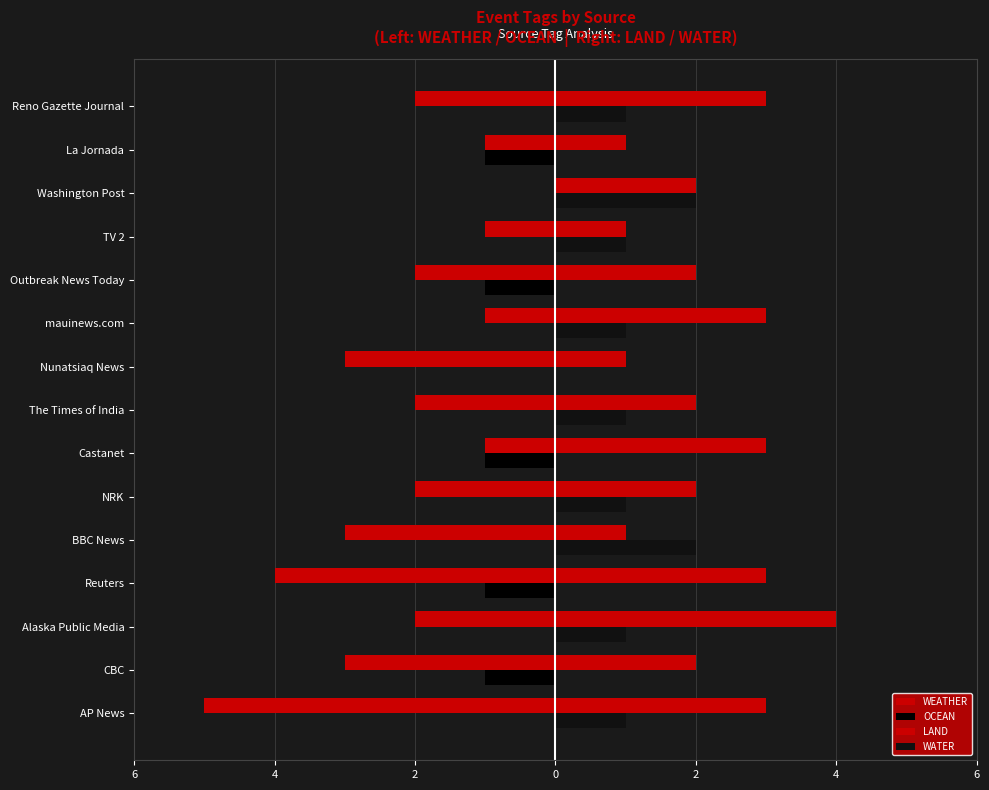

Reading right to left, transcribe all the data shown in this chart.

WEATHER: -2	-1	0	-1	-2	-1	-3	-2	-1	-2	-3	-4	-2	-3	-5
OCEAN: 0	-1	0	0	-1	0	0	0	-1	0	0	-1	0	-1	0
LAND: 3	1	2	1	2	3	1	2	3	2	1	3	4	2	3
WATER: 1	0	2	1	0	1	0	1	0	1	2	0	1	0	1